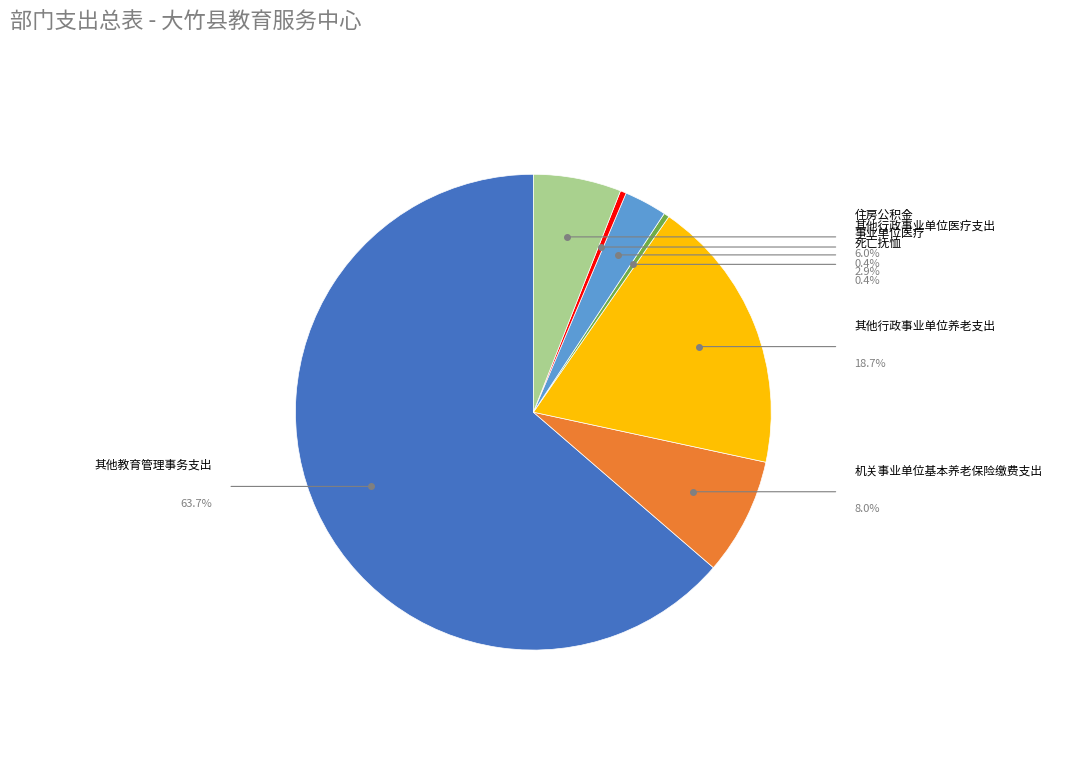

Is there any slice that represents more than half of the pie?

Yes